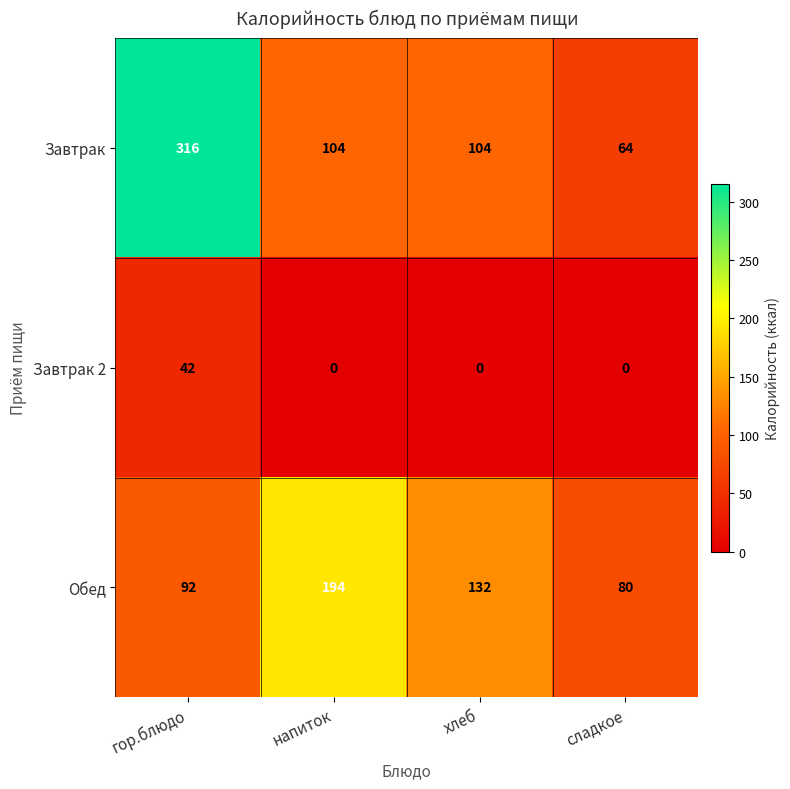

What is the approximate value of Завтрак at хлеб?

104